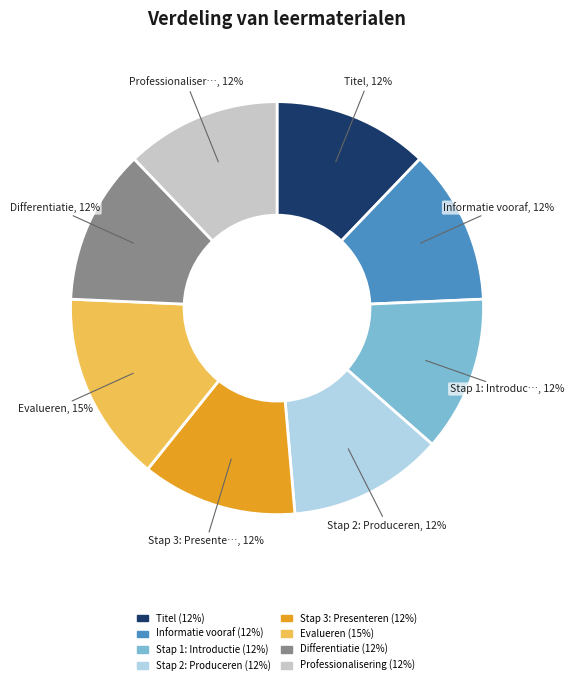

To the nearest percent, what is the difference between the largest and smallest slice percentages?

3%